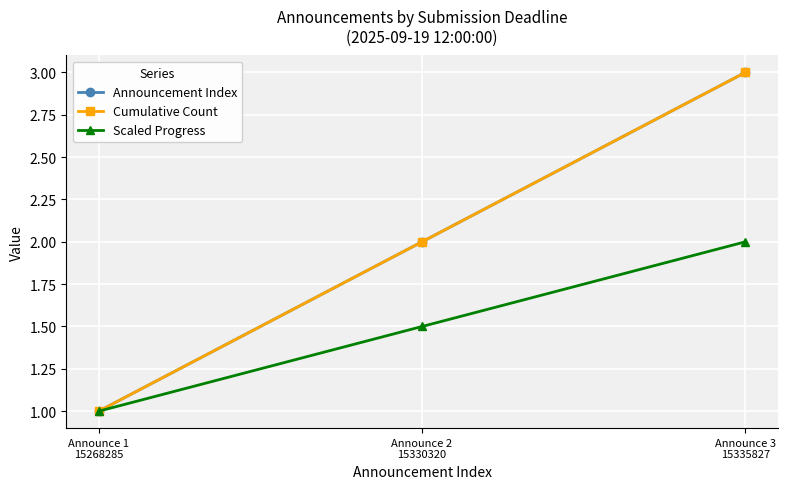

Is this an area chart (filled region under the line)?

No